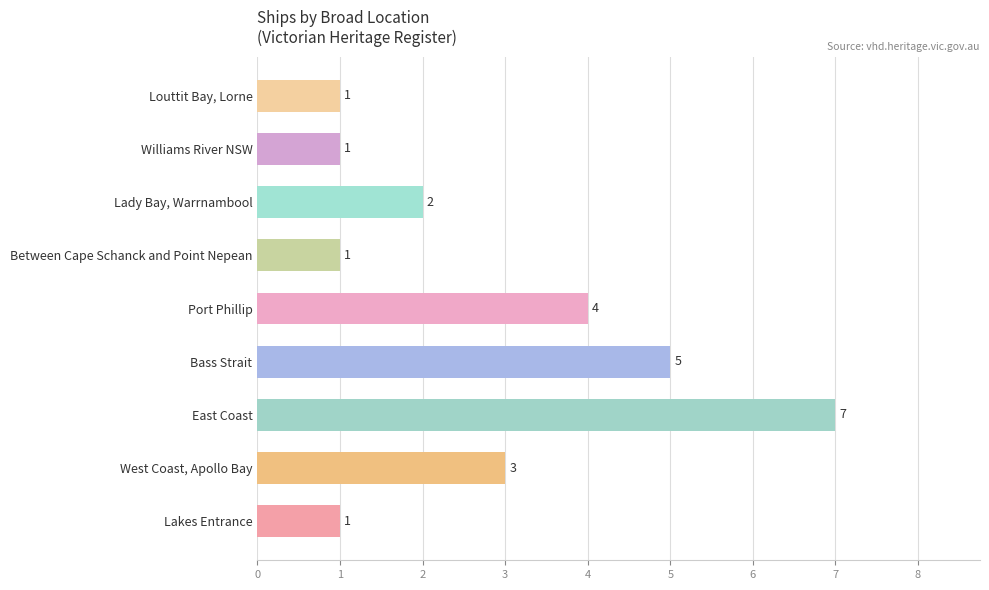

Are the bars grouped side by side (vs. stacked)?

No